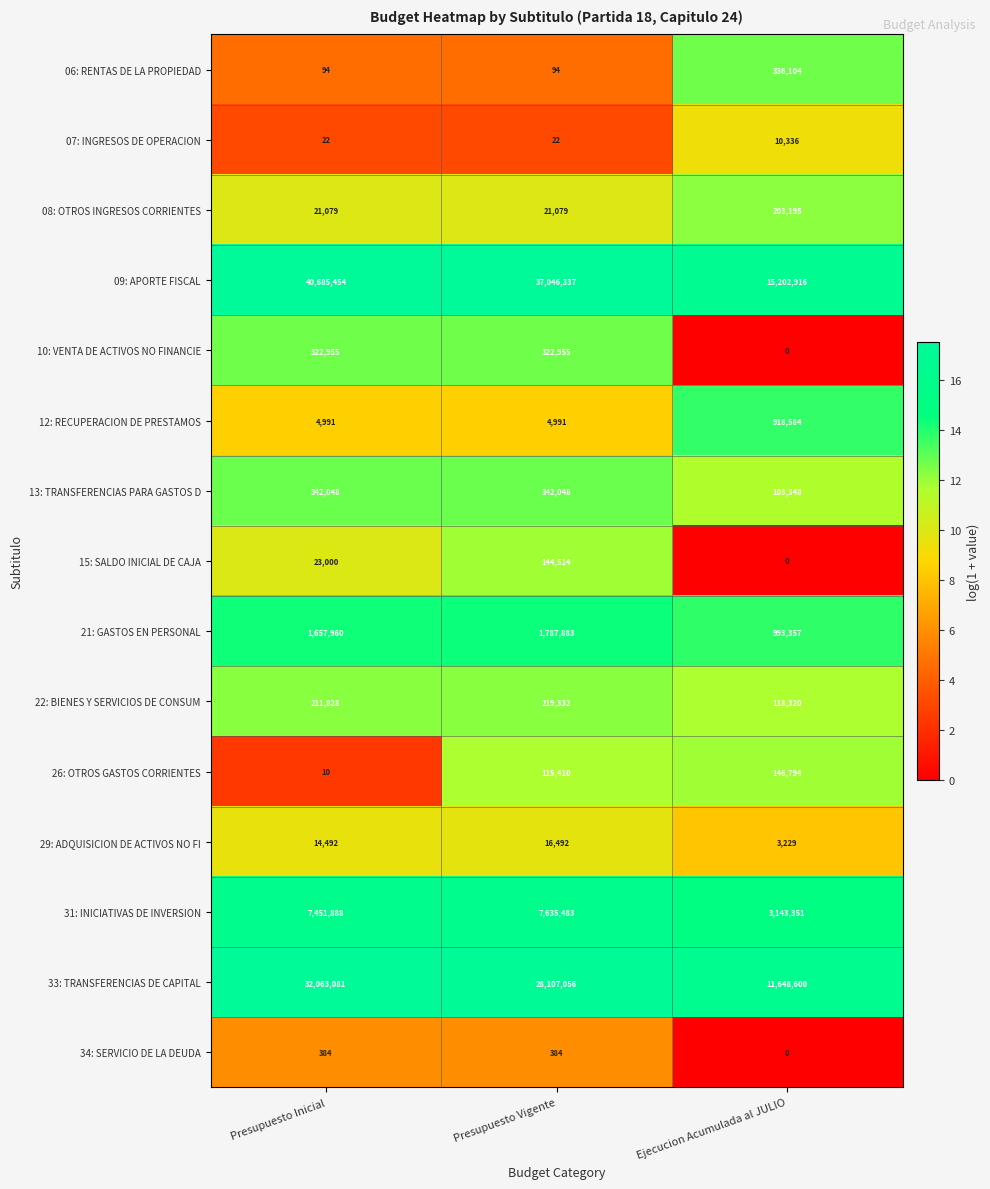

At Presupuesto Vigente, list the series in order from smallest to largest.

07: INGRESOS DE OPERACION, 06: RENTAS DE LA PROPIEDAD, 34: SERVICIO DE LA DEUDA, 12: RECUPERACION DE PRESTAMOS, 29: ADQUISICION DE ACTIVOS NO FI, 08: OTROS INGRESOS CORRIENTES, 26: OTROS GASTOS CORRIENTES, 15: SALDO INICIAL DE CAJA, 22: BIENES Y SERVICIOS DE CONSUM, 10: VENTA DE ACTIVOS NO FINANCIE, 13: TRANSFERENCIAS PARA GASTOS D, 21: GASTOS EN PERSONAL, 31: INICIATIVAS DE INVERSION, 33: TRANSFERENCIAS DE CAPITAL, 09: APORTE FISCAL